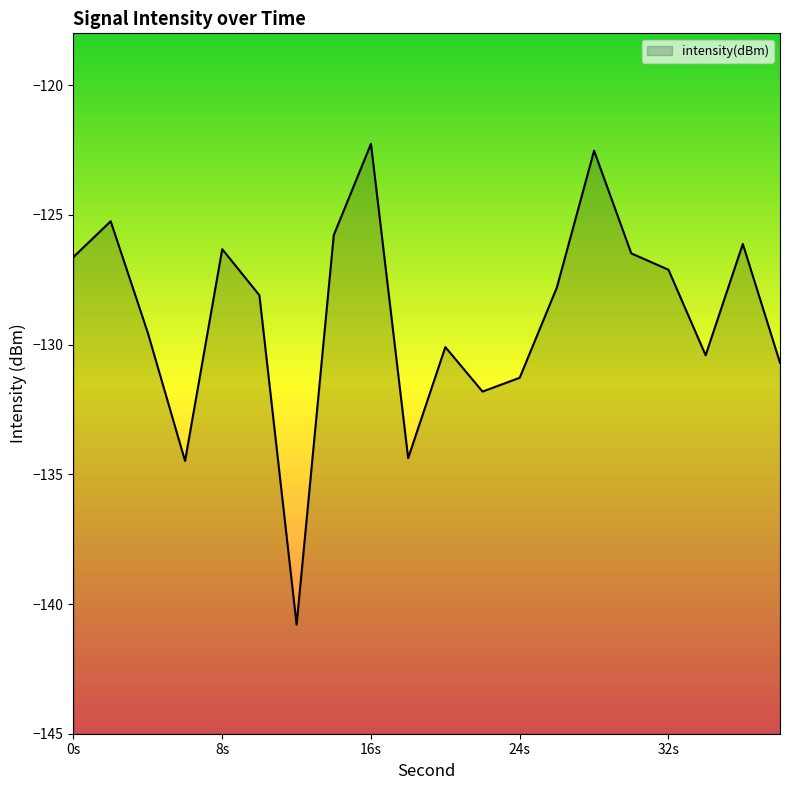

Does the chart display data point markers on the line(s)?

No